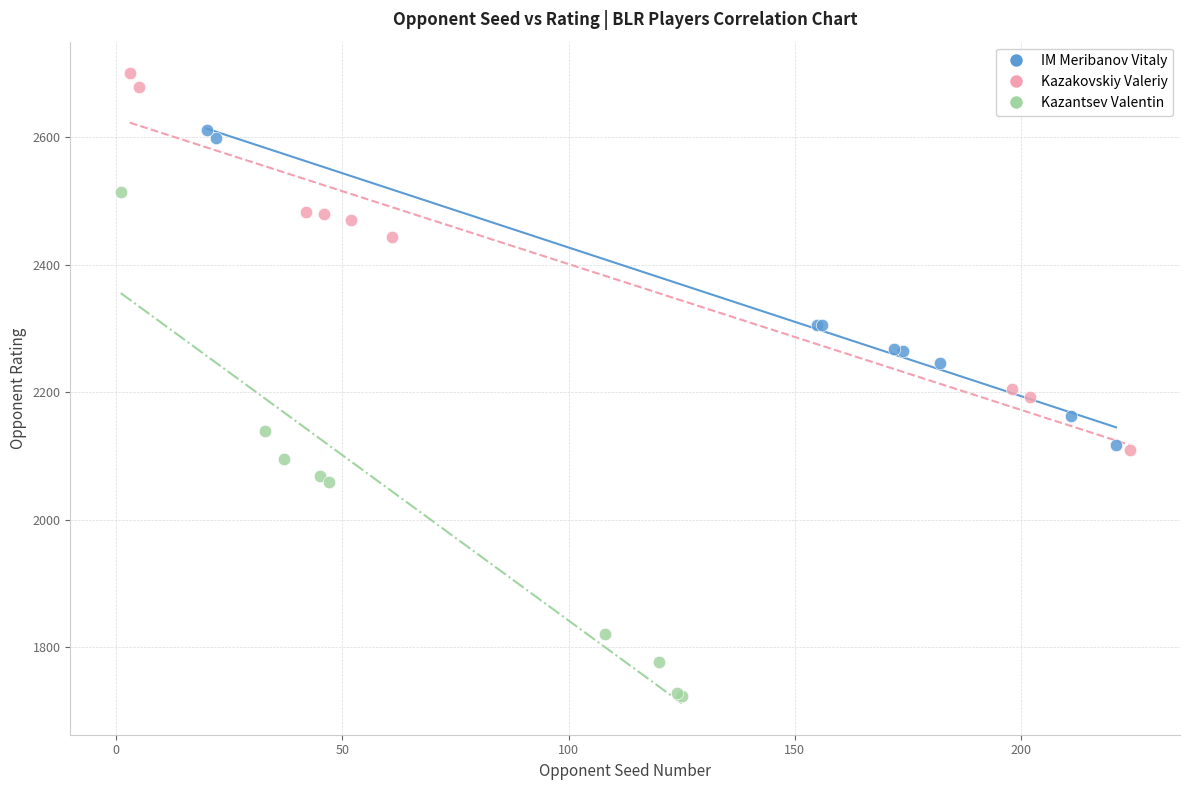

Which series reaches the minimum Y coordinate?

Kazantsev Valentin